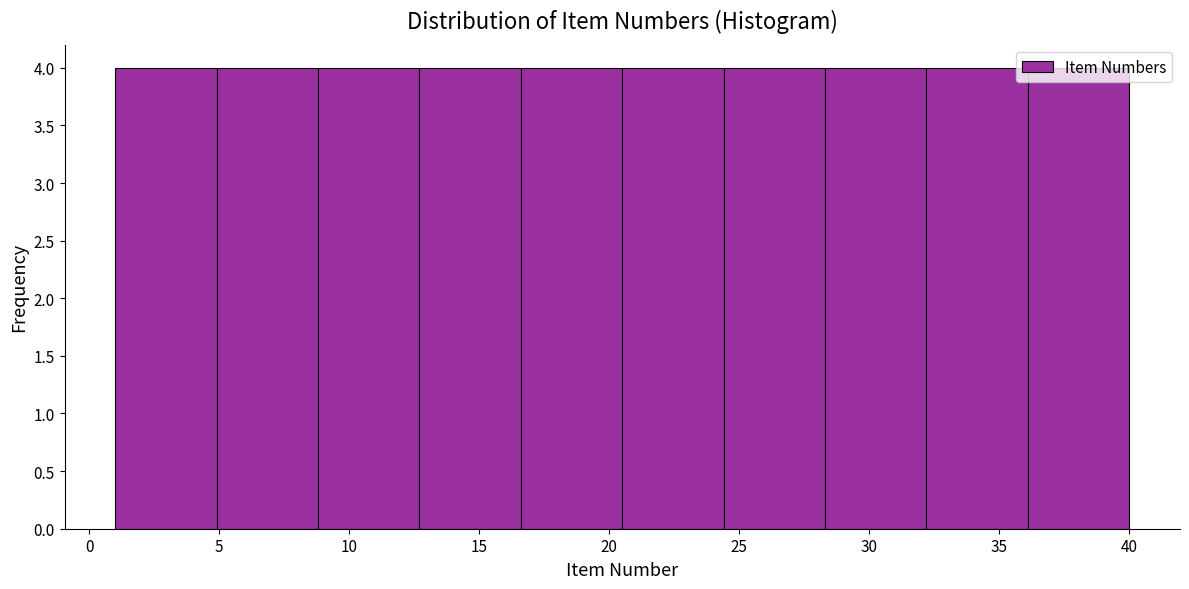

Reading left to right, transcribe this chart: for each bar, give the range it covers on the x-axis and its height. Neither the bar edges nor the heights are printed on the chart, so give them approximately, as read against the axes.

1.0 to 4.9: 4
4.9 to 8.8: 4
8.8 to 12.7: 4
12.7 to 16.6: 4
16.6 to 20.5: 4
20.5 to 24.4: 4
24.4 to 28.3: 4
28.3 to 32.2: 4
32.2 to 36.1: 4
36.1 to 40.0: 4